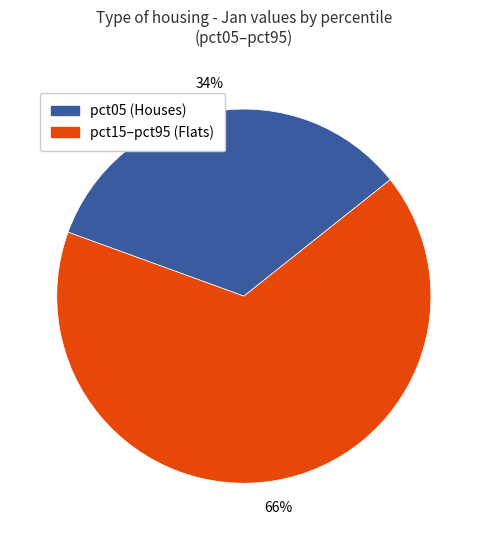

Is there a majority slice in this chart?

Yes